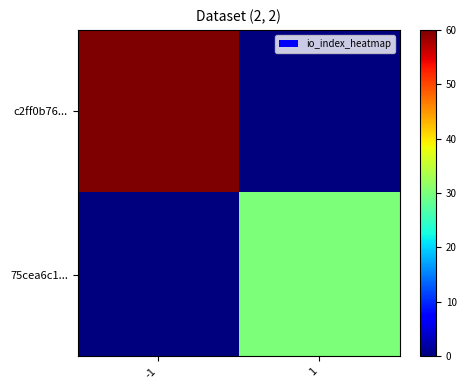

Reading left to right, transcribe all the data shown in this chart.

c2ff0b76...: -1=60	1=0
75cea6c1...: -1=0	1=30